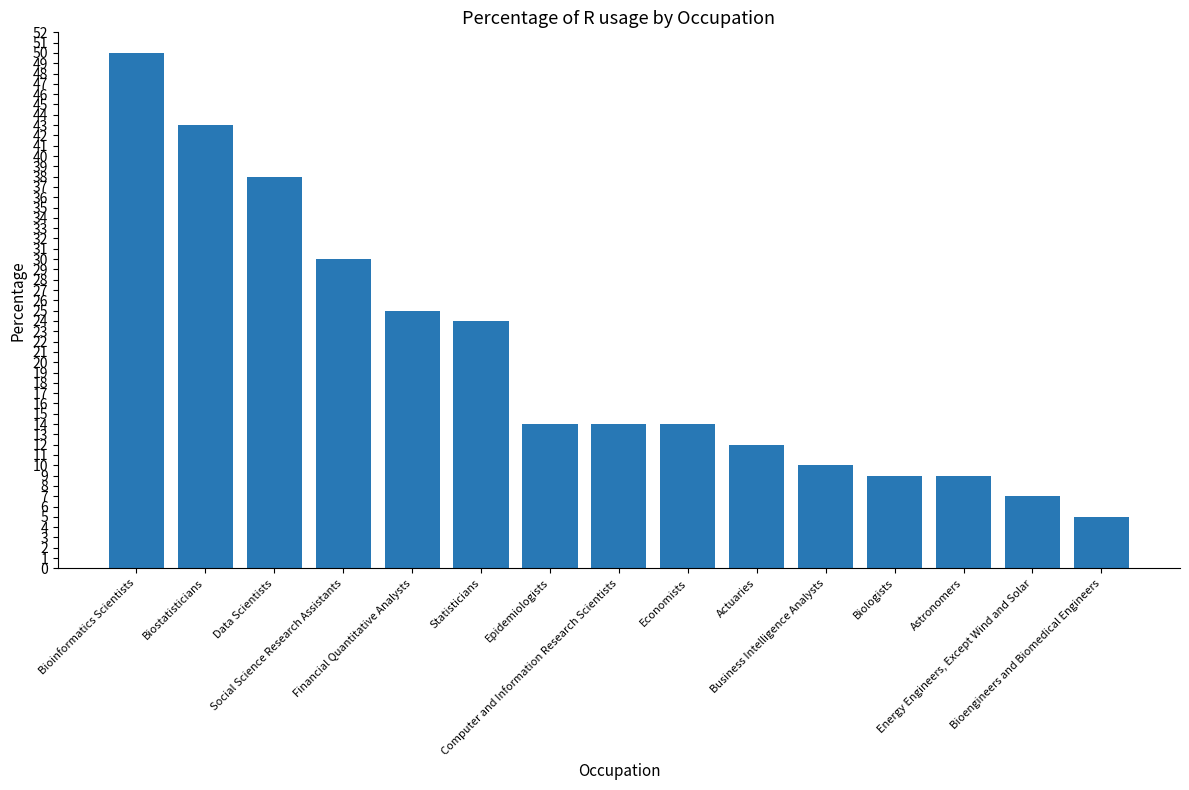

How many bars are there in total?

15